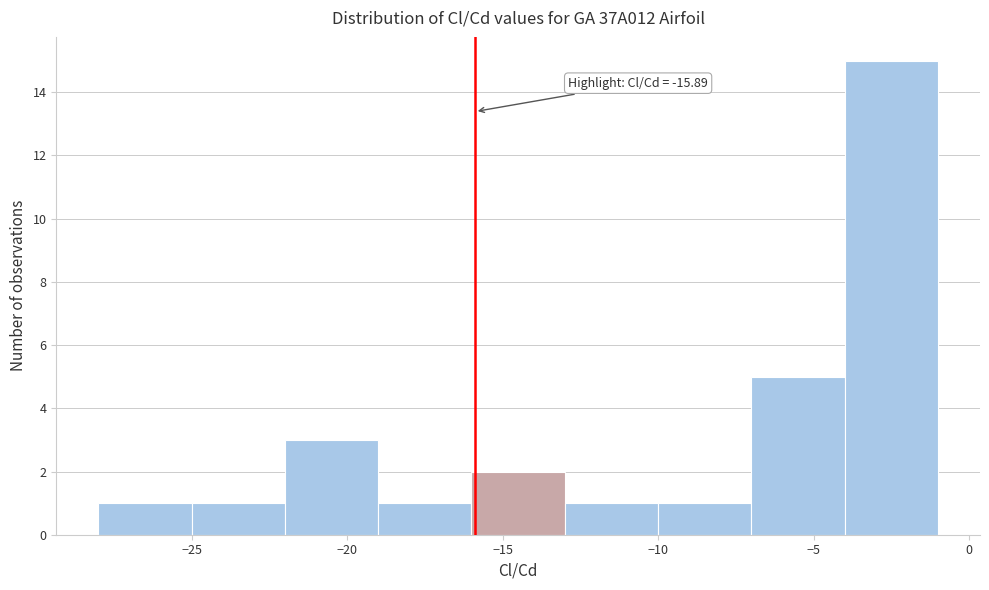

Over which range of the x-axis is the bar tallest?

-4 to -1